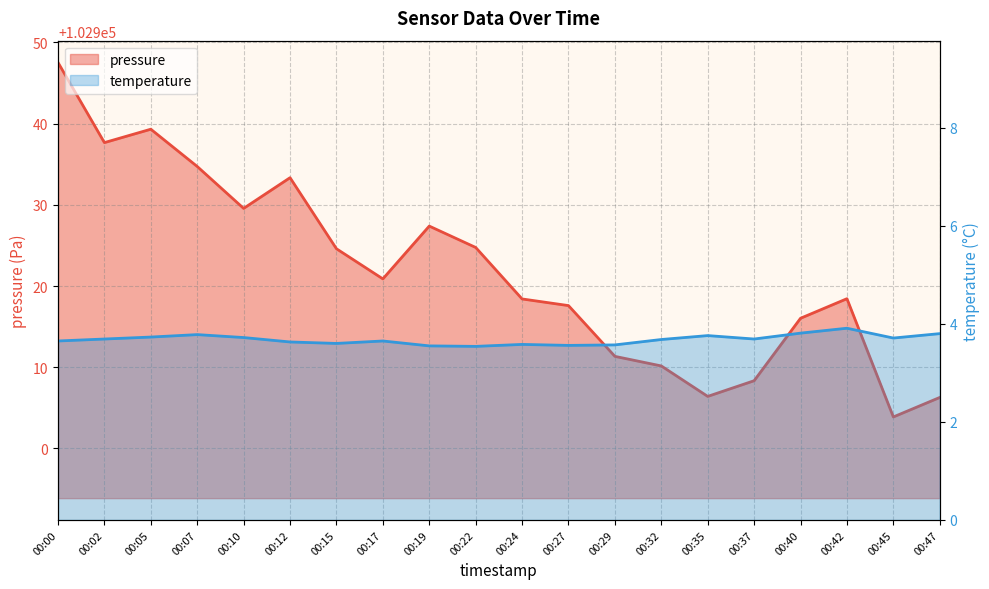

What are all the series names shown in the legend?

pressure, temperature